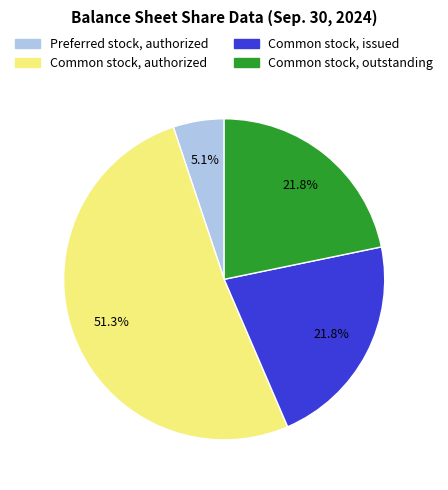

What is the total percentage of Preferred stock, authorized and Common stock, issued?

26.9%